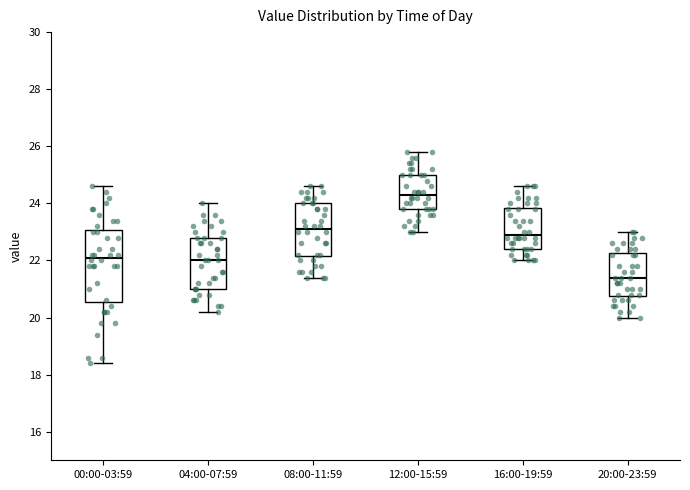

Reading left to right, read every box against the y-axis: the position of its median line, the range the box covers, and the ends of its whiskers. The values are not printed on the chart, so give them approximately, as read against the axis.

00:00-03:59: median 22.2, box 20.6 to 23.0, whiskers 18.4 to 24.6
04:00-07:59: median 22.0, box 21.0 to 22.8, whiskers 20.2 to 24.0
08:00-11:59: median 23.2, box 22.2 to 24.0, whiskers 21.4 to 24.6
12:00-15:59: median 24.4, box 23.8 to 25.0, whiskers 23.0 to 25.8
16:00-19:59: median 23.0, box 22.4 to 23.8, whiskers 22.0 to 24.6
20:00-23:59: median 21.4, box 20.8 to 22.2, whiskers 20.0 to 23.0